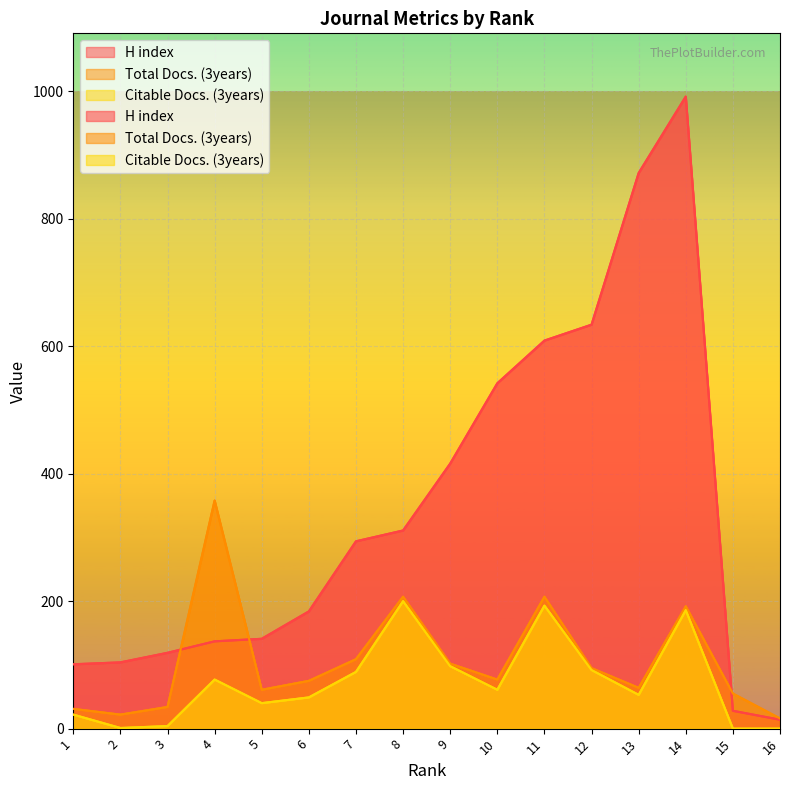

True or false: Citable Docs. (3years) and Total Docs. (3years) cross at least once.

False